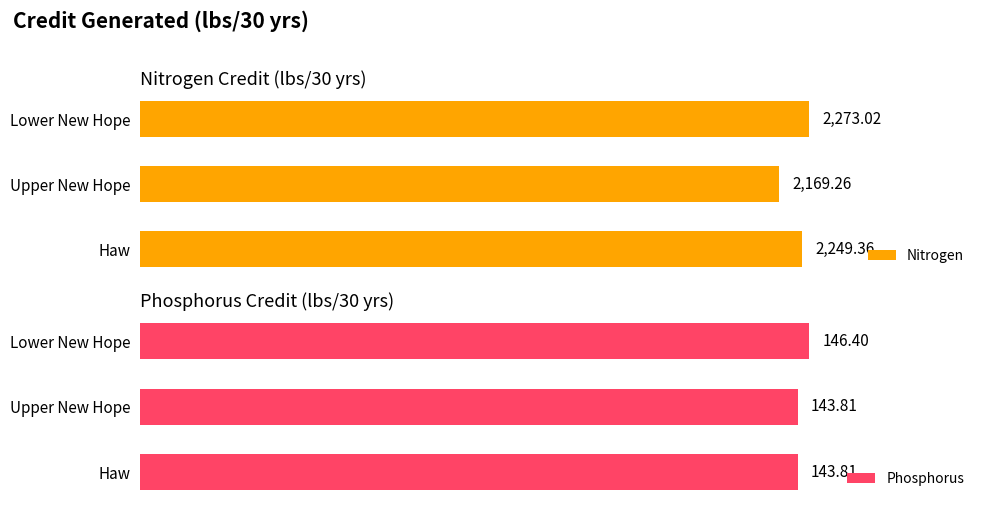

List the series in order of their peak value, highest first.

Nitrogen, Phosphorus